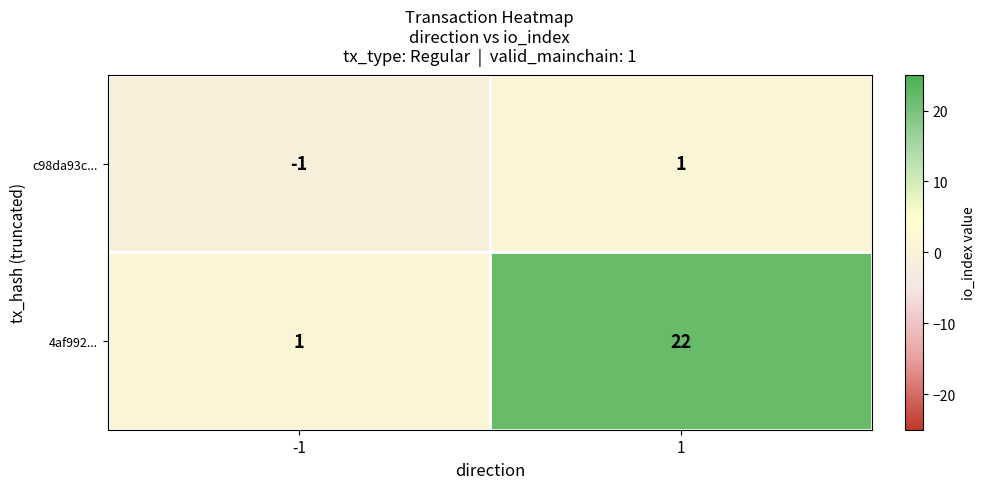

Reading right to left, extract all data points from this chart.

c98da93c...: 1	-1
4af992...: 22	1